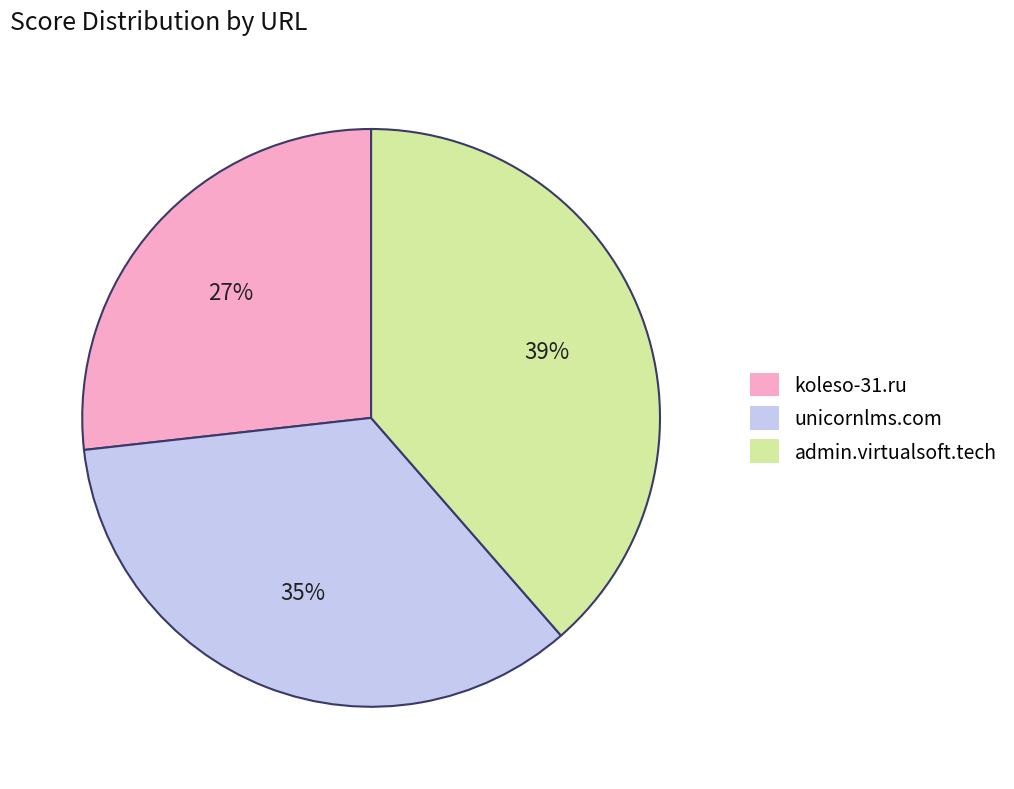

Is the sum of unicornlms.com and admin.virtualsoft.tech greater than half?

Yes